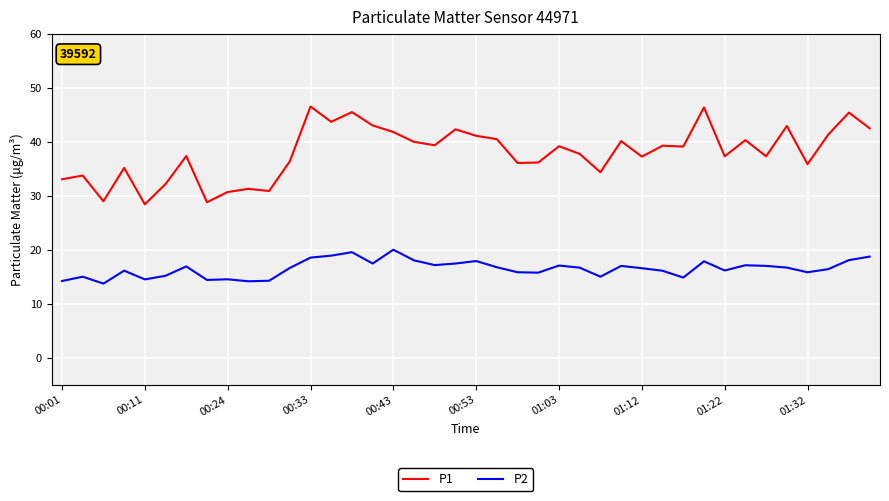

True or false: P1 and P2 intersect in this chart.

False